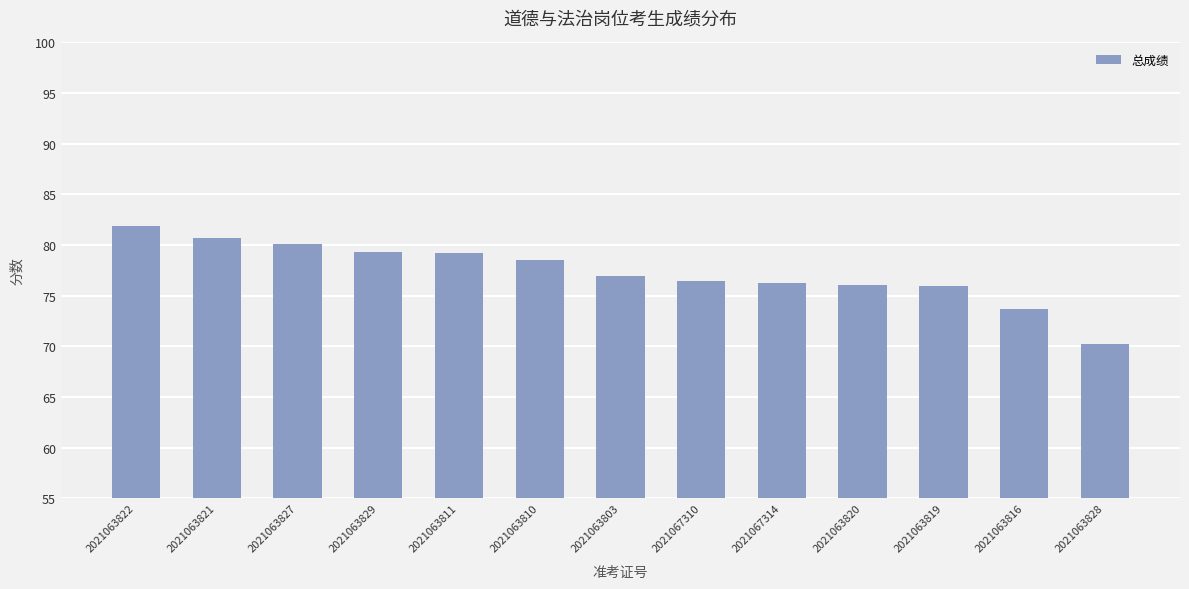

How many bars are there in total?

13